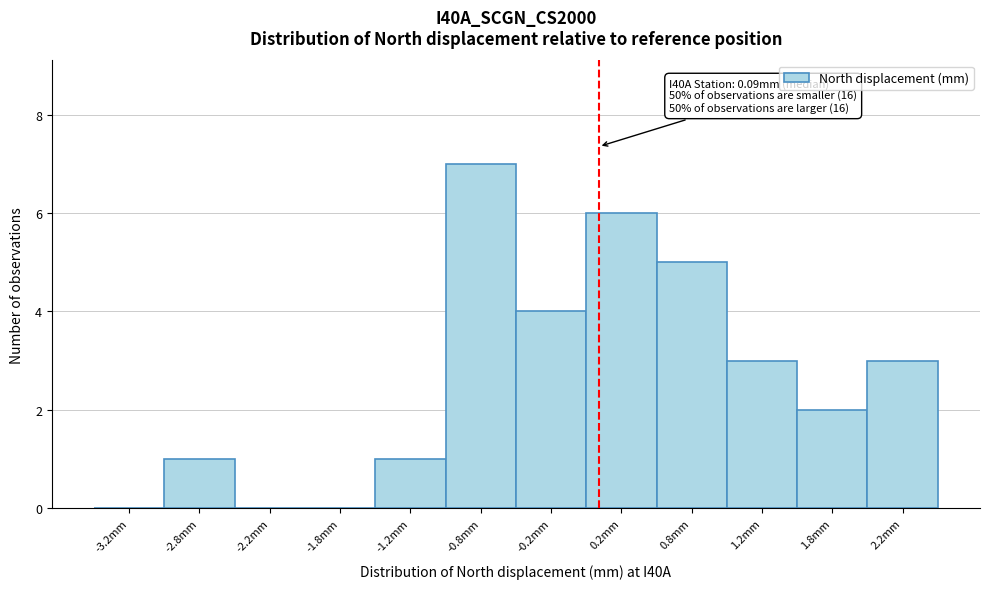

Over which range of the x-axis is the bar tallest?

-1.0 to -0.5